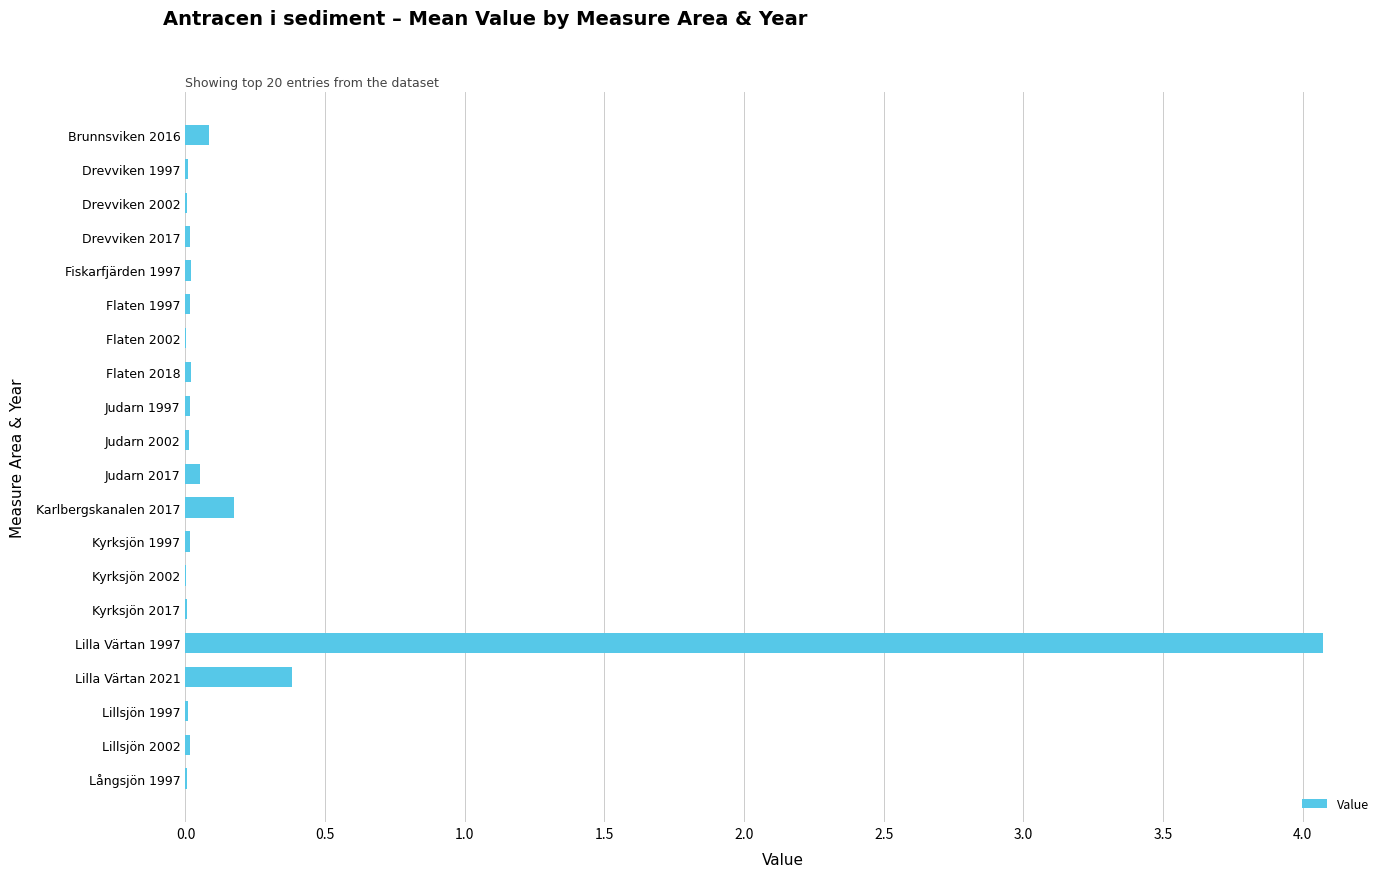

Where is the data nearest to the value 2?

Lilla Värtan 2021